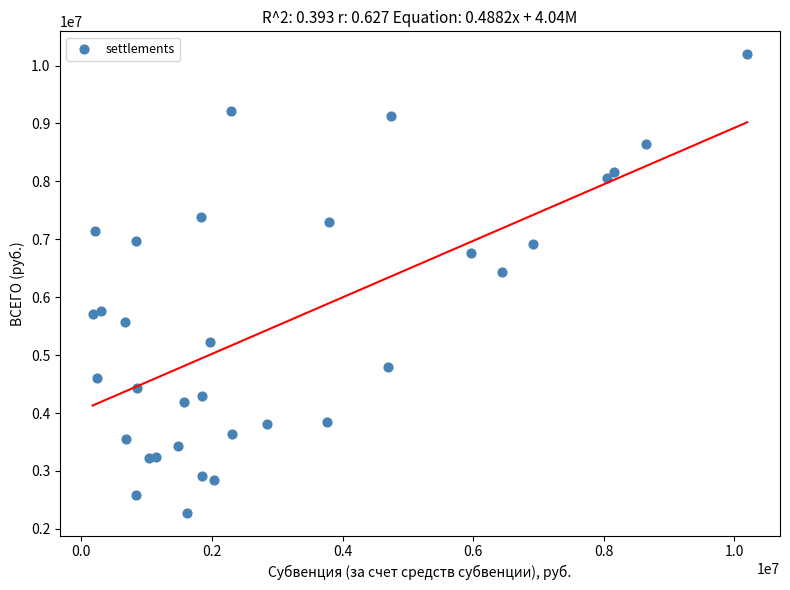

What Y value in the scatter plot is closest to 6238150?

6441500